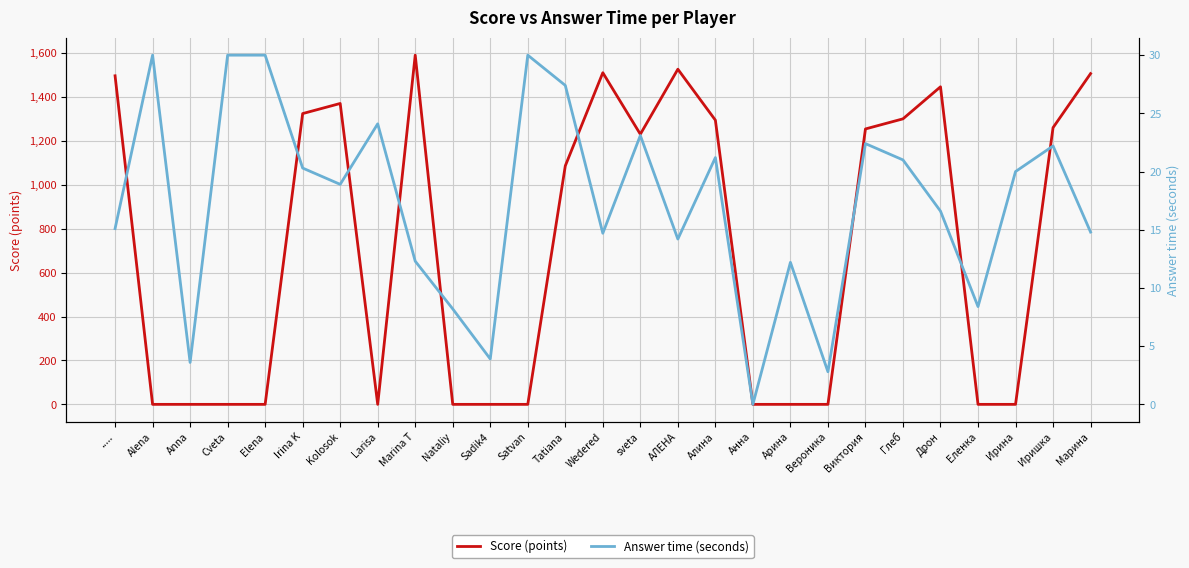

Where is the first local maximum for Answer time (seconds)?

Alena